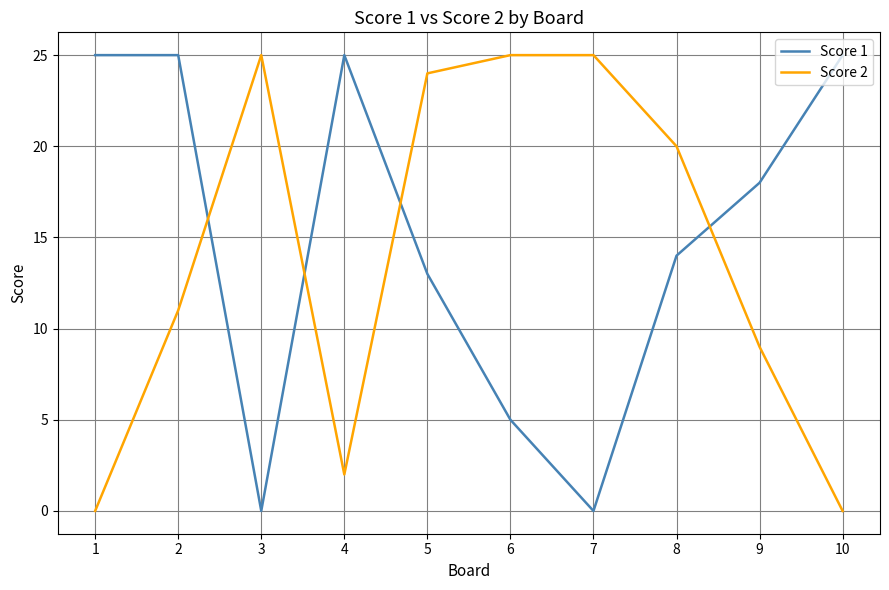

What is the average value of the Score 1 series?

15